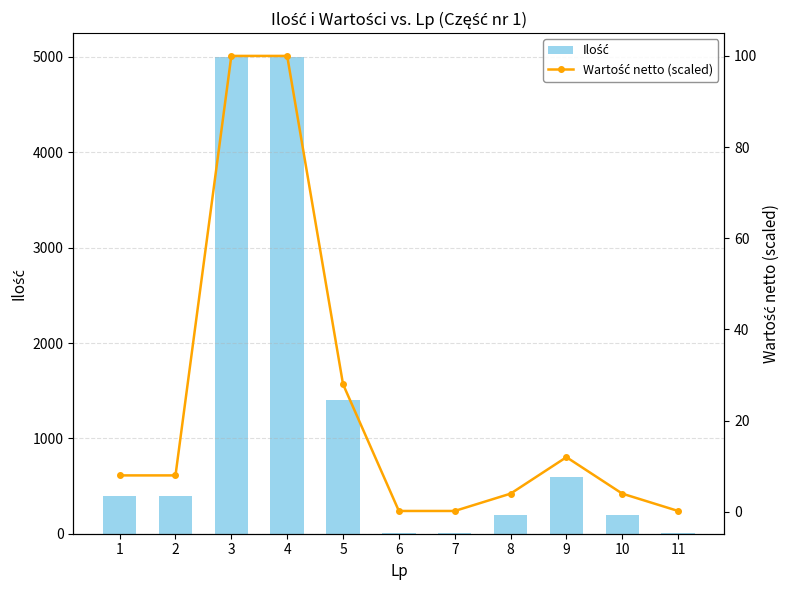

What is the maximum value for Ilość?

5000.0